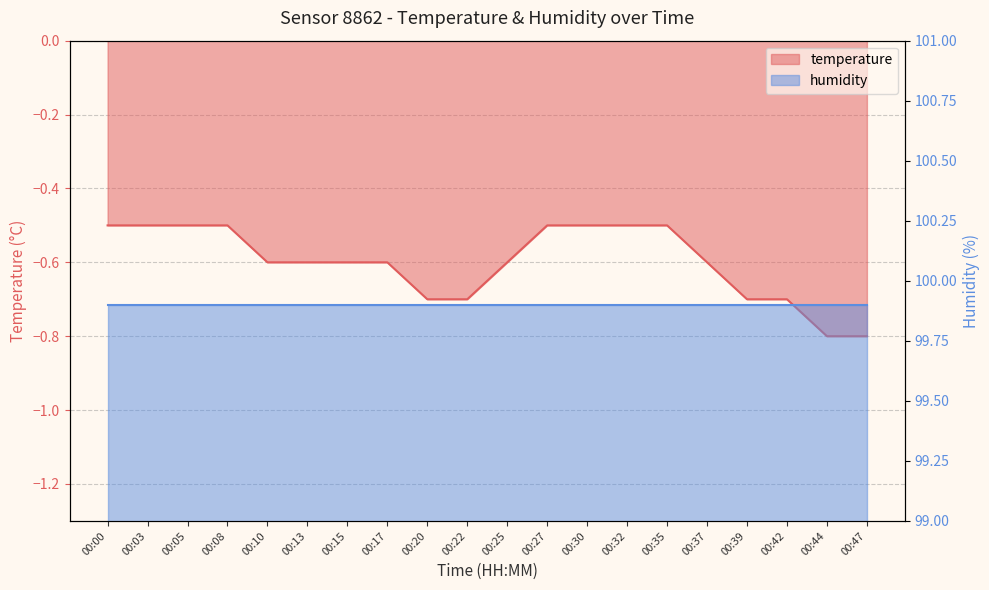

What is the sum of the values at 00:32 and 00:35?

-1.0